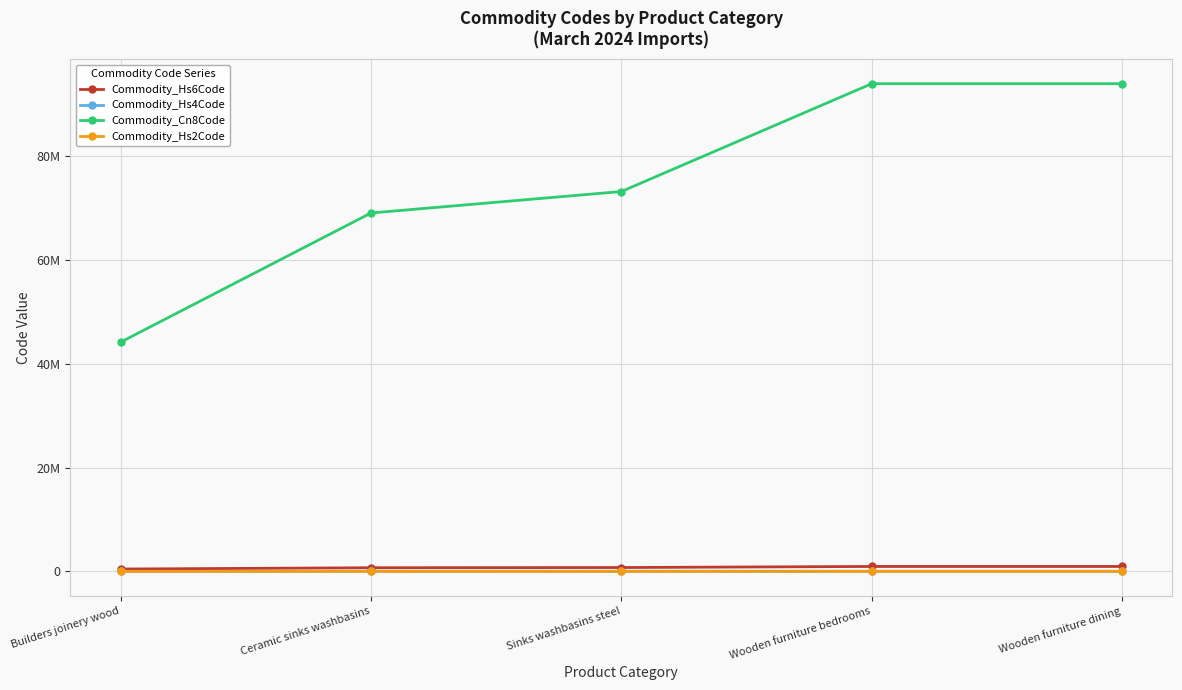

Reading left to right, transcribe all the data shown in this chart.

Commodity_Hs6Code: 441899	691010	732410	940350	940360
Commodity_Hs4Code: 4418	6910	7324	9403	9403
Commodity_Cn8Code: 44189900	69101000	73241000	94035000	94036010
Commodity_Hs2Code: 44	69	73	94	94